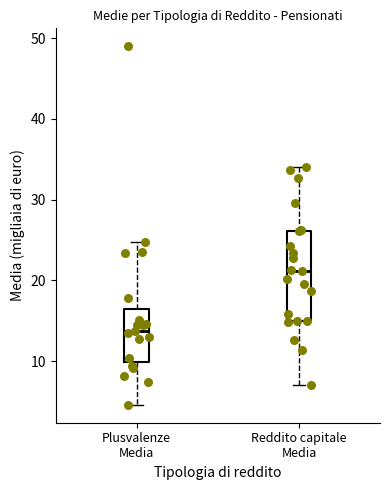

Which box has the lowest median line?

Plusvalenze Media